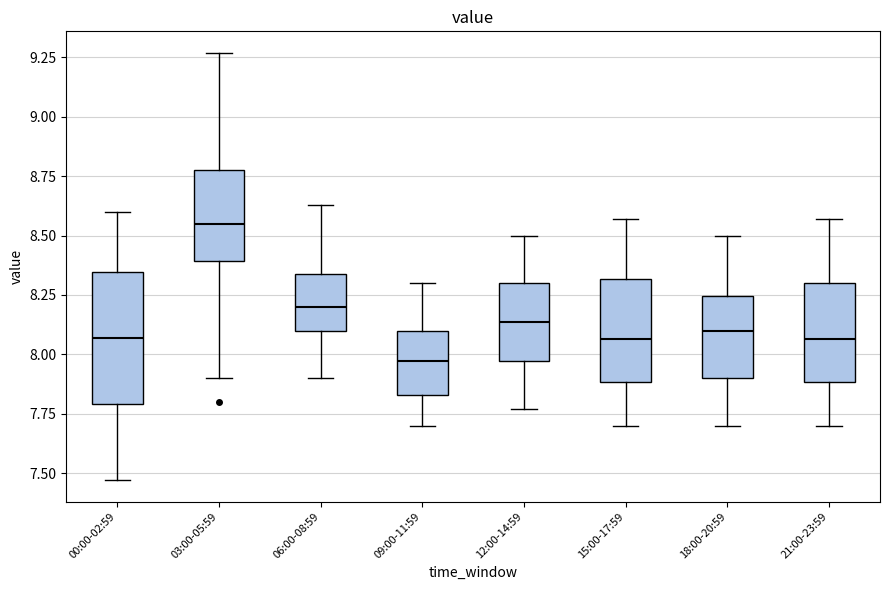

Reading left to right, transcribe this box plot: for each box, give where its median line is, the range the box spans, and where its two whiskers end, as read against the y-axis. The values are not printed on the chart, so give them approximately, as read against the axis.

00:00-02:59: median 8.05, box 7.80 to 8.35, whiskers 7.45 to 8.60
03:00-05:59: median 8.55, box 8.40 to 8.80, whiskers 7.90 to 9.25
06:00-08:59: median 8.20, box 8.10 to 8.35, whiskers 7.90 to 8.65
09:00-11:59: median 7.95, box 7.85 to 8.10, whiskers 7.70 to 8.30
12:00-14:59: median 8.15, box 7.95 to 8.30, whiskers 7.75 to 8.50
15:00-17:59: median 8.05, box 7.90 to 8.30, whiskers 7.70 to 8.55
18:00-20:59: median 8.10, box 7.90 to 8.25, whiskers 7.70 to 8.50
21:00-23:59: median 8.05, box 7.90 to 8.30, whiskers 7.70 to 8.55